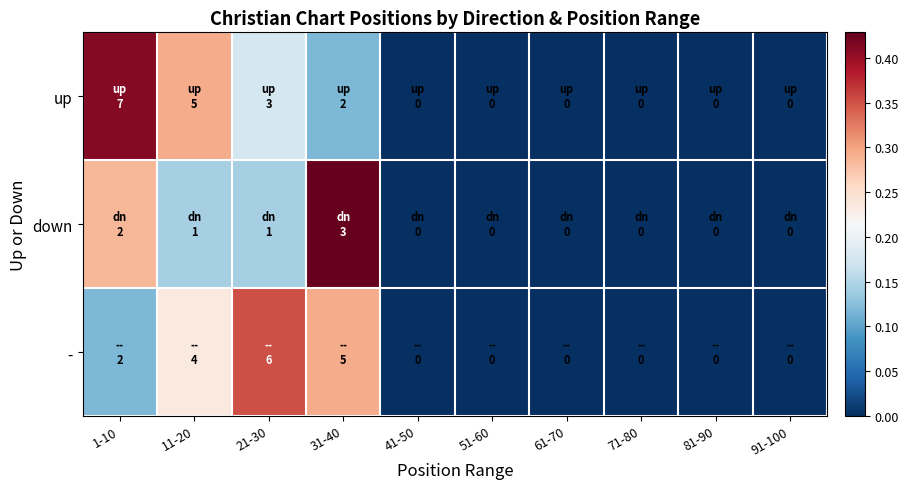

Reading right to left, list all the values displayed in this chart.

up: 91-100=0.0	81-90=0.0	71-80=0.0	61-70=0.0	51-60=0.0	41-50=0.0	31-40=0.1	21-30=0.2	11-20=0.3	1-10=0.4
down: 91-100=0.0	81-90=0.0	71-80=0.0	61-70=0.0	51-60=0.0	41-50=0.0	31-40=0.4	21-30=0.1	11-20=0.1	1-10=0.3
-: 91-100=0.0	81-90=0.0	71-80=0.0	61-70=0.0	51-60=0.0	41-50=0.0	31-40=0.3	21-30=0.4	11-20=0.2	1-10=0.1